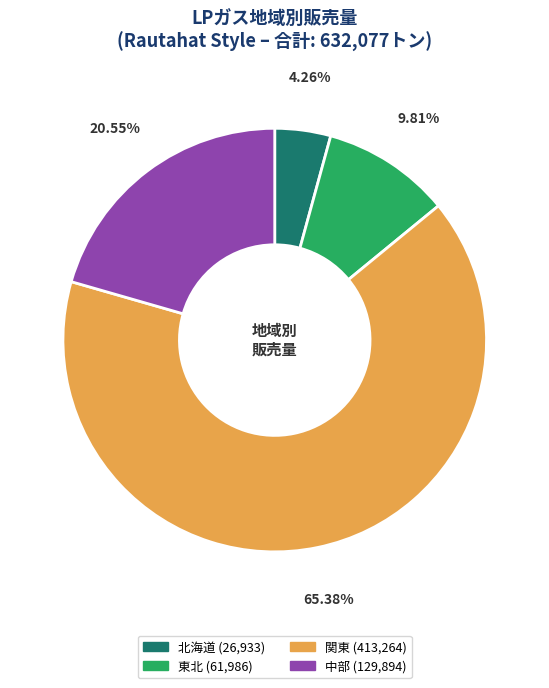

Is there any slice that represents more than half of the pie?

Yes